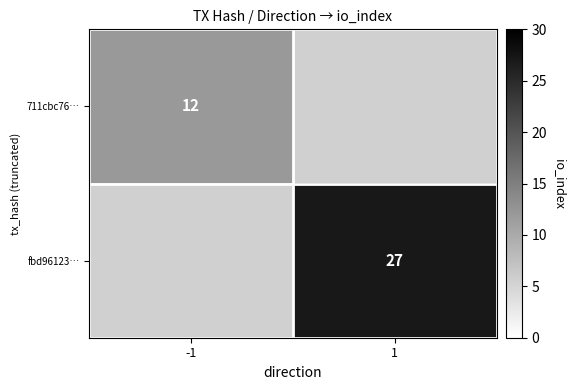

True or false: fbd96123… has a value of 43.8 at 1.

False